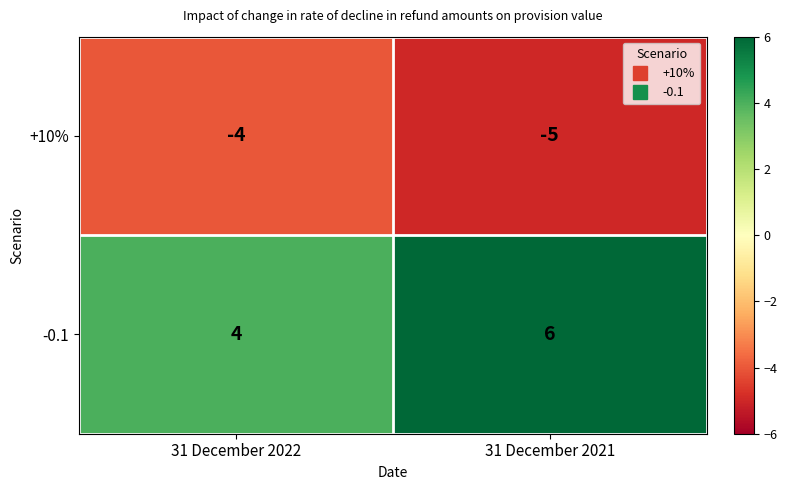

The value of +10% at 31 December 2022 is -4. True or false?

True